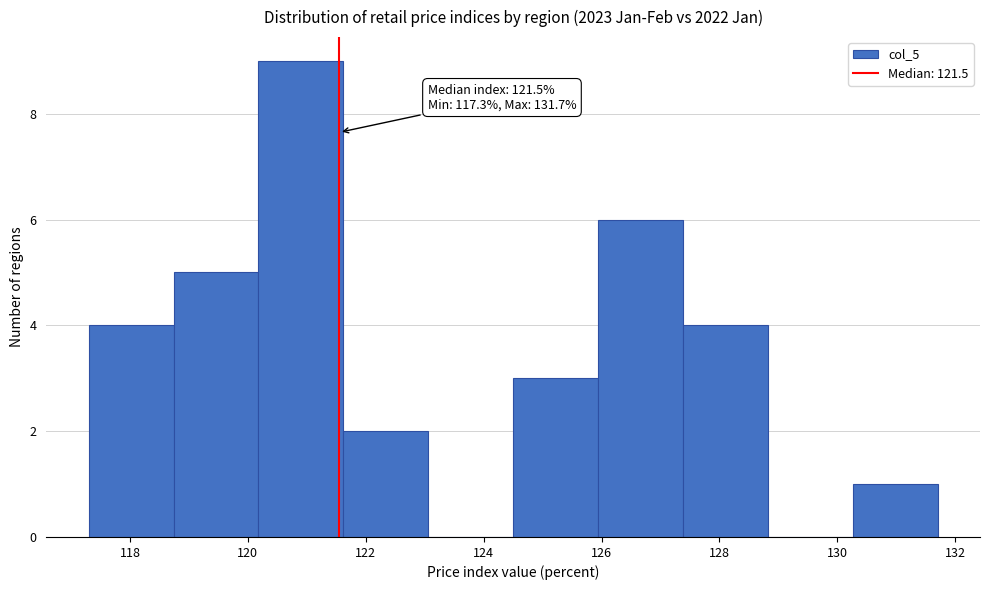

Which range on the x-axis has the tallest bar?

120.18 to 121.62